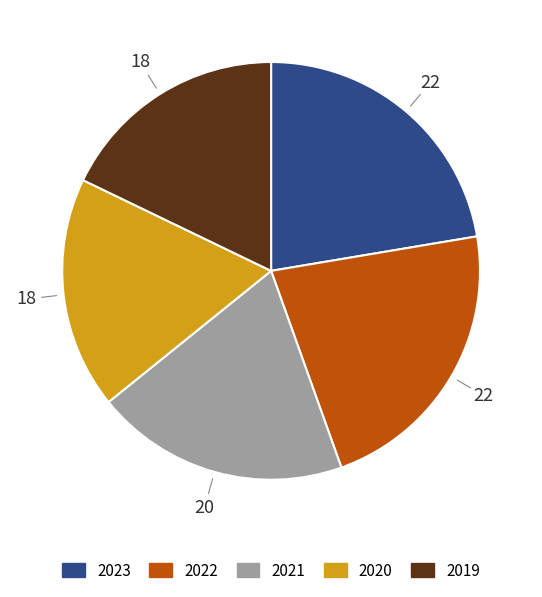

Count the number of slices in the pie.

5